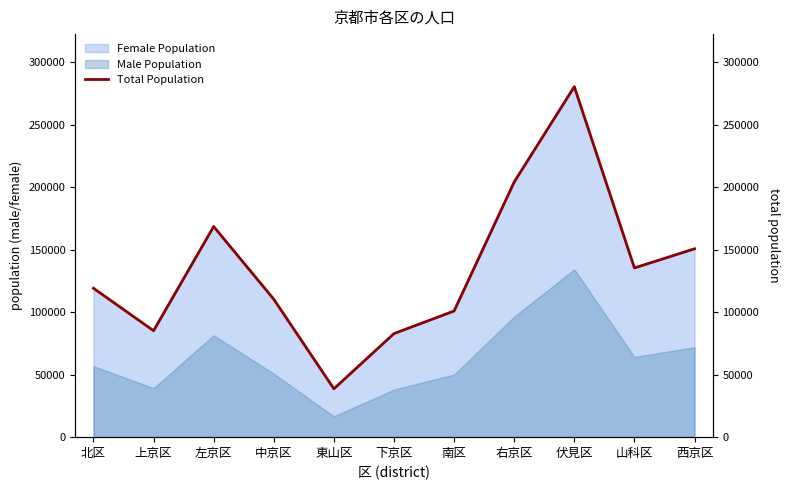

What position from the left is 上京区?

2